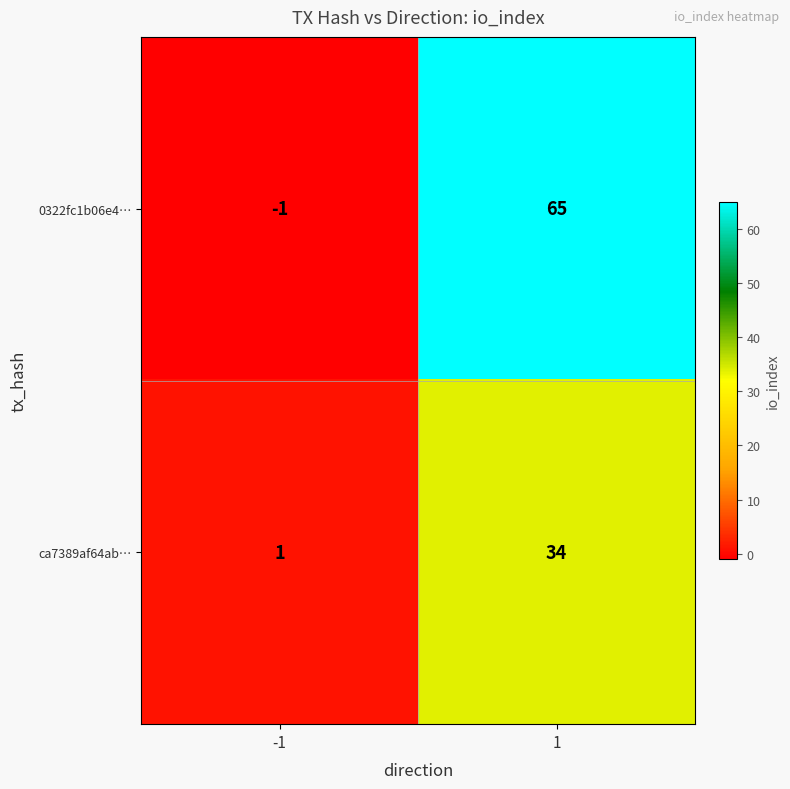

True or false: ca7389af64ab… has a value of 47 at 1.

False